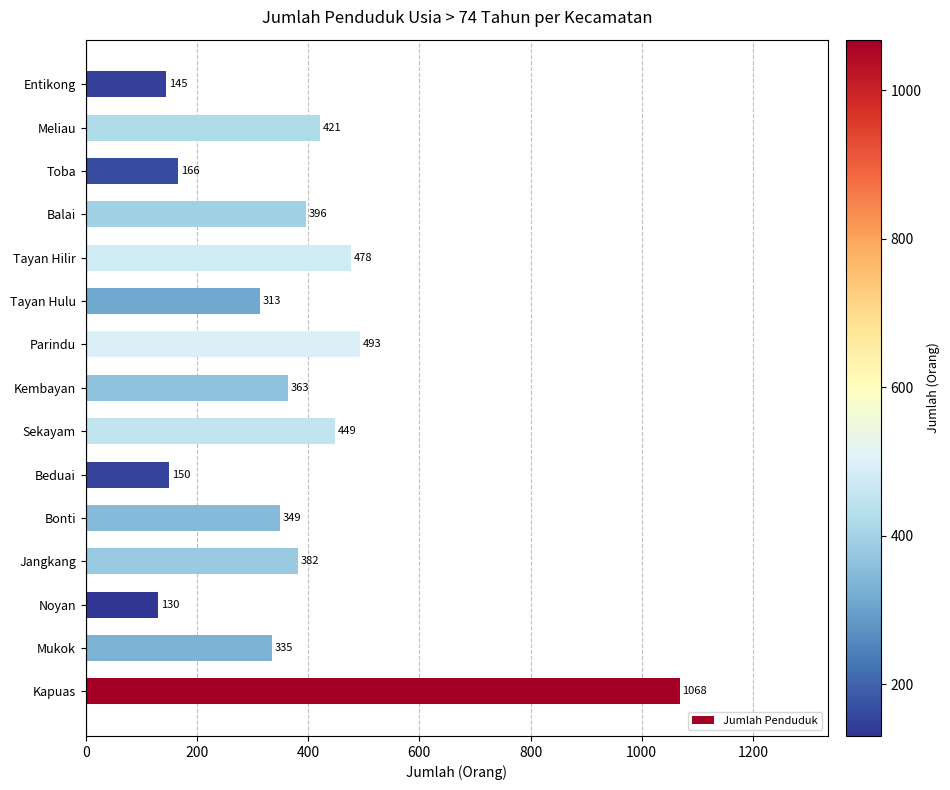

Reading bottom to top, extract all data points from this chart.

1068	335	130	382	349	150	449	363	493	313	478	396	166	421	145